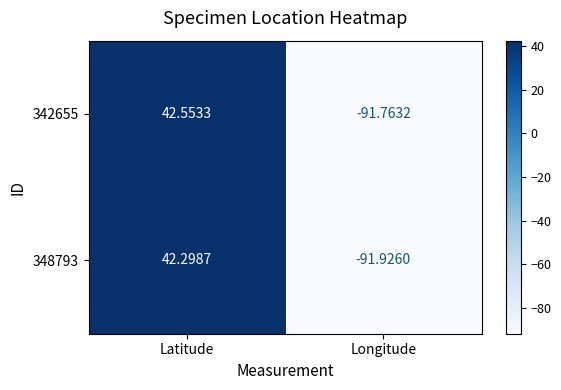

At Latitude, list the series in order from smallest to largest.

348793, 342655